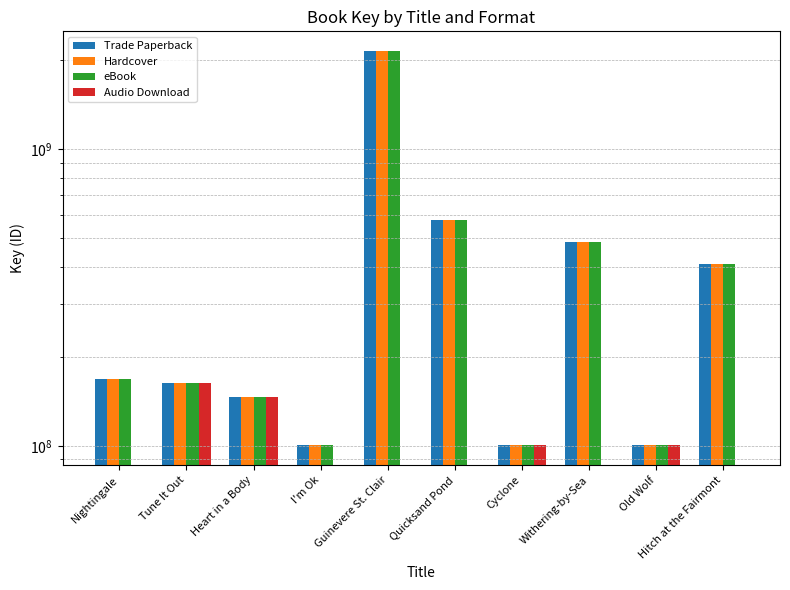

Where is Hardcover nearest to the value 1121145122?

Quicksand Pond